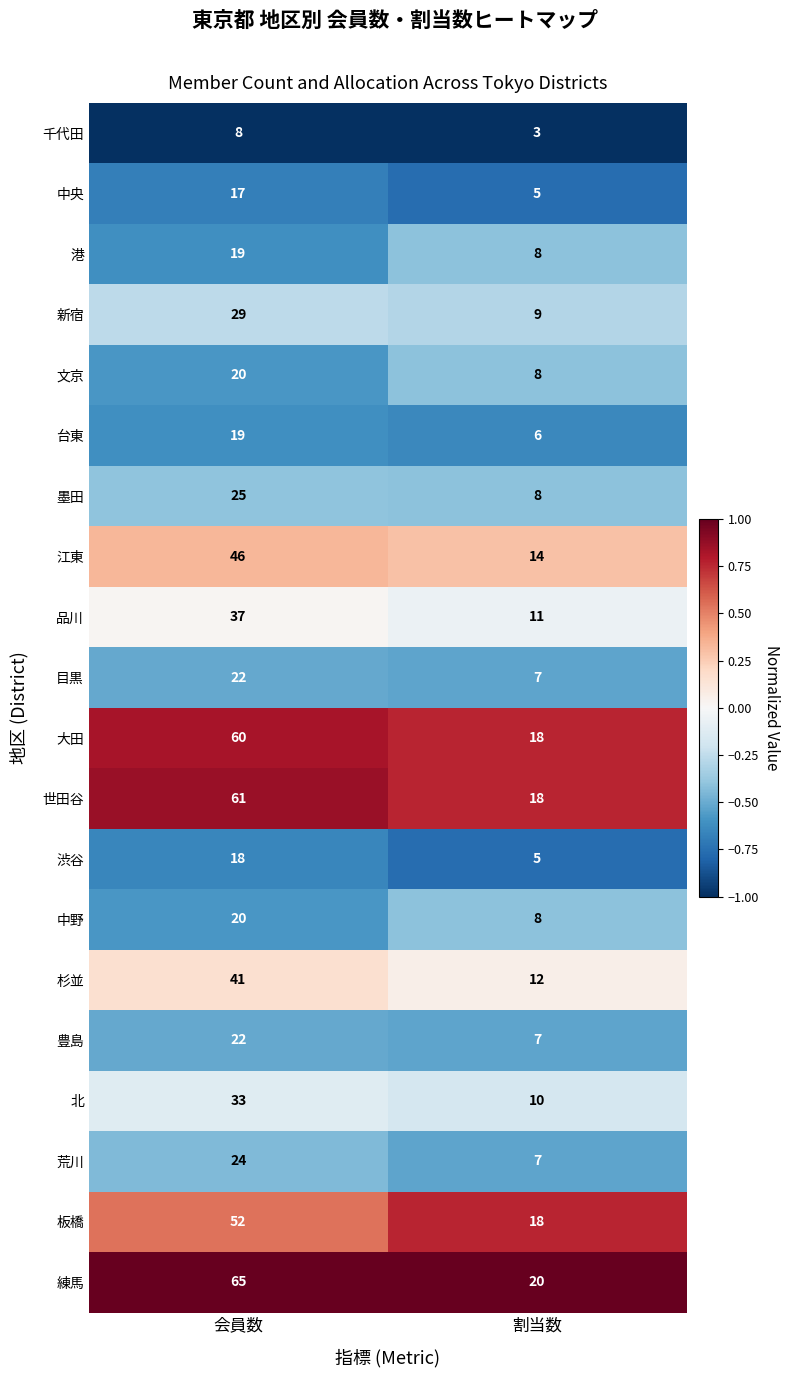

Rank the categories by 荒川 value from lowest to highest.

割当数, 会員数